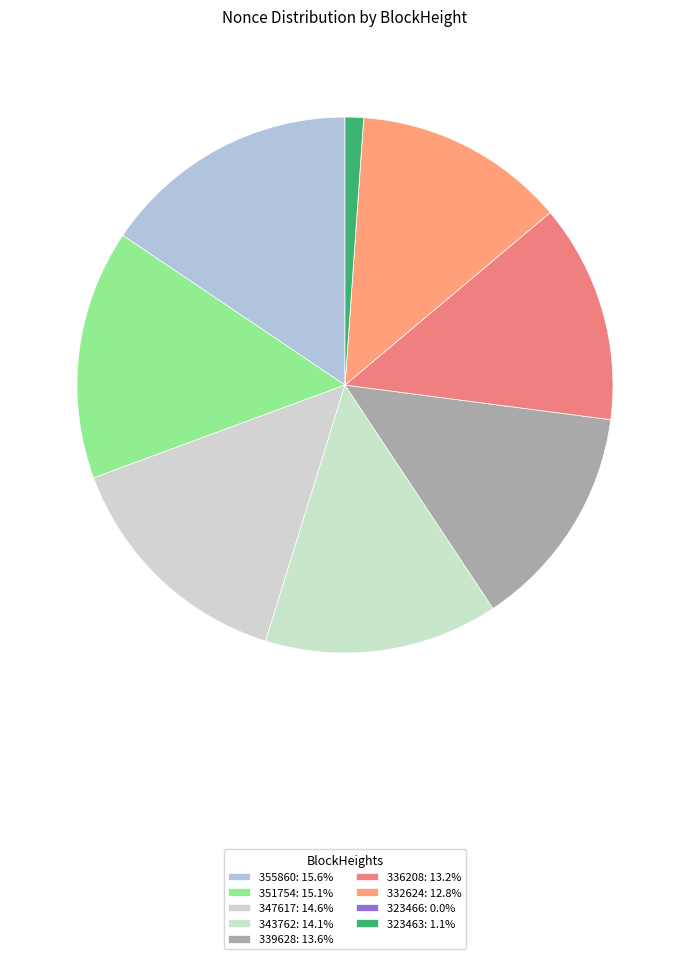

Between 351754 and 336208, which is larger?

351754